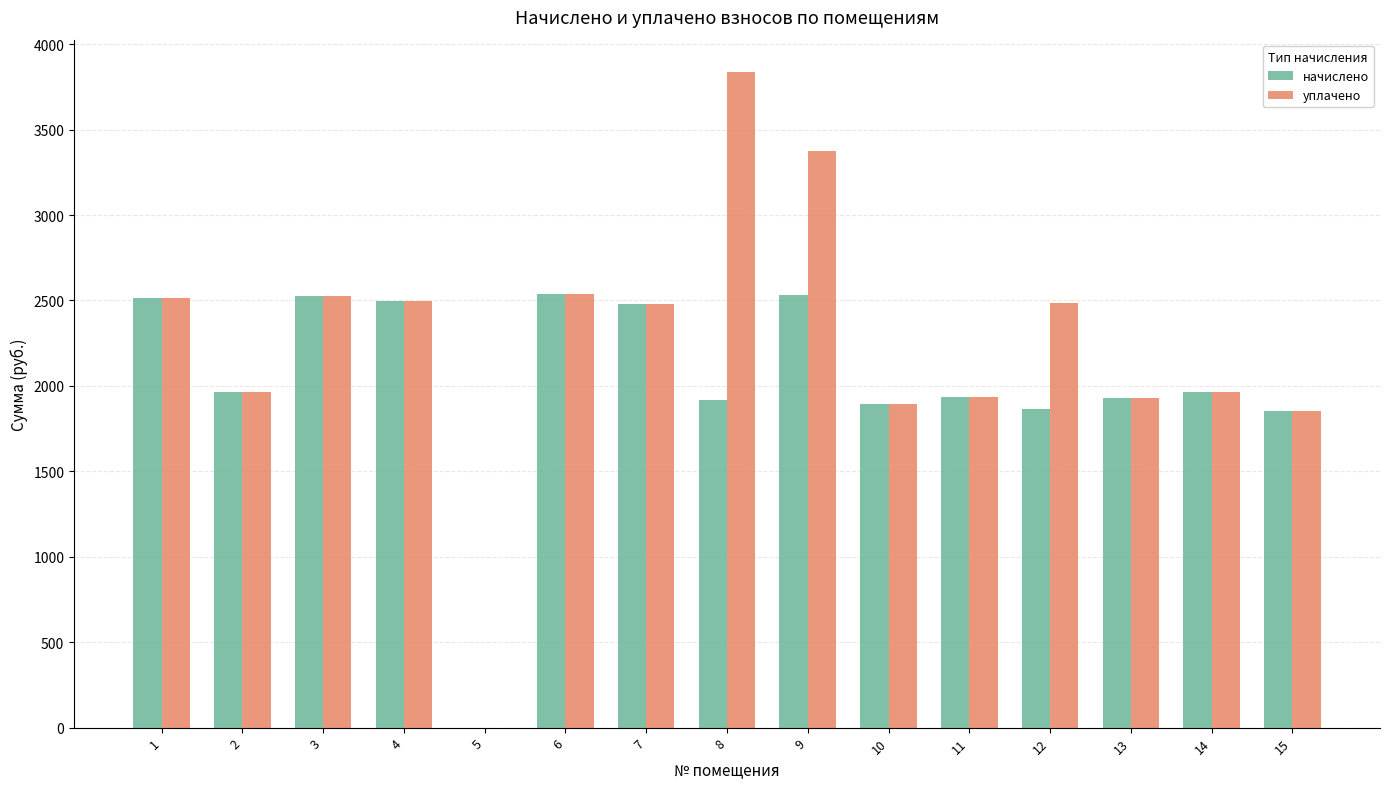

What is the sum of the уплачено values at 1 and 7?

4995.9